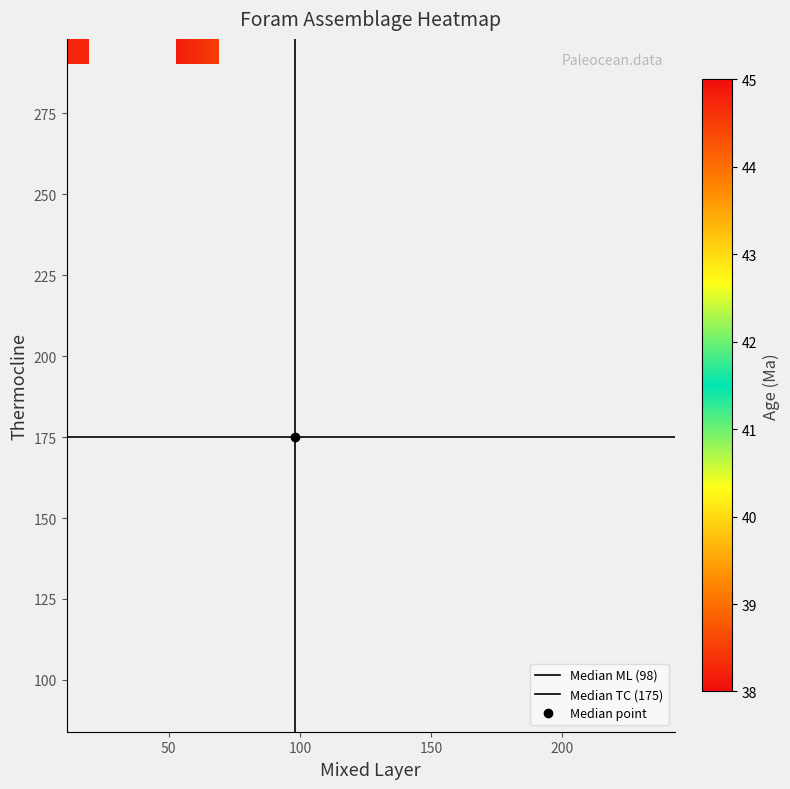

At which category is the sum across all series the highest?

29